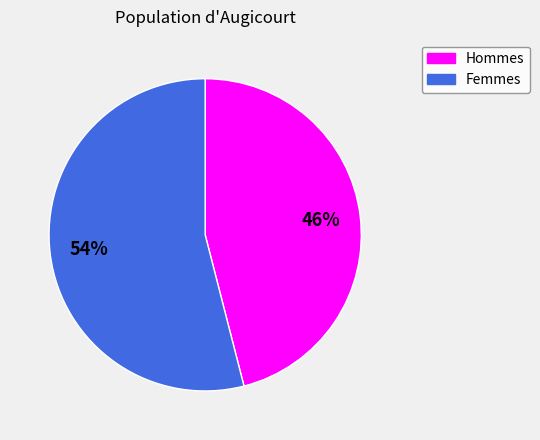

Is there any slice that represents more than half of the pie?

Yes